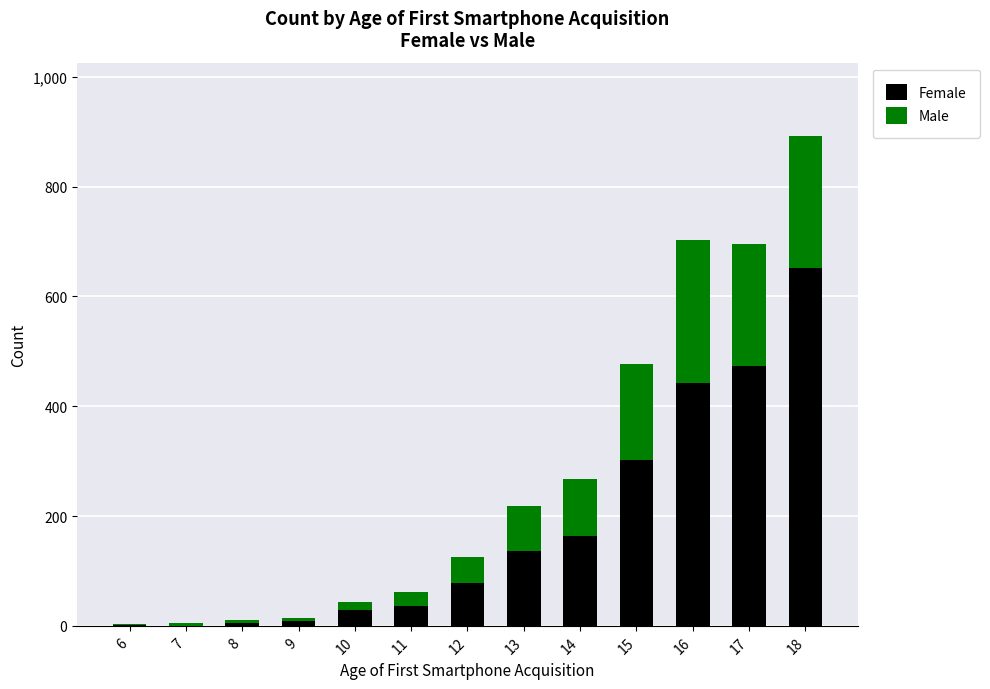

The value of Female at 15 is 179. True or false?

False